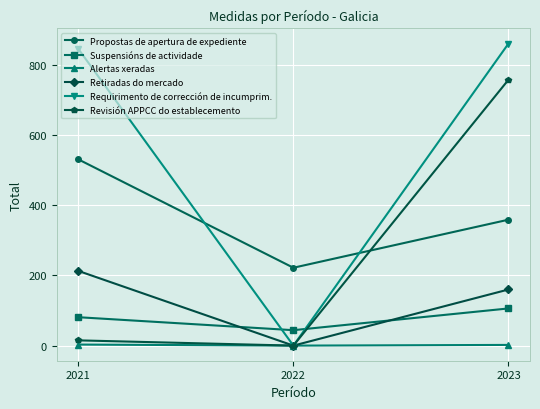

At which label is Retiradas do mercado closest to 106?

2023